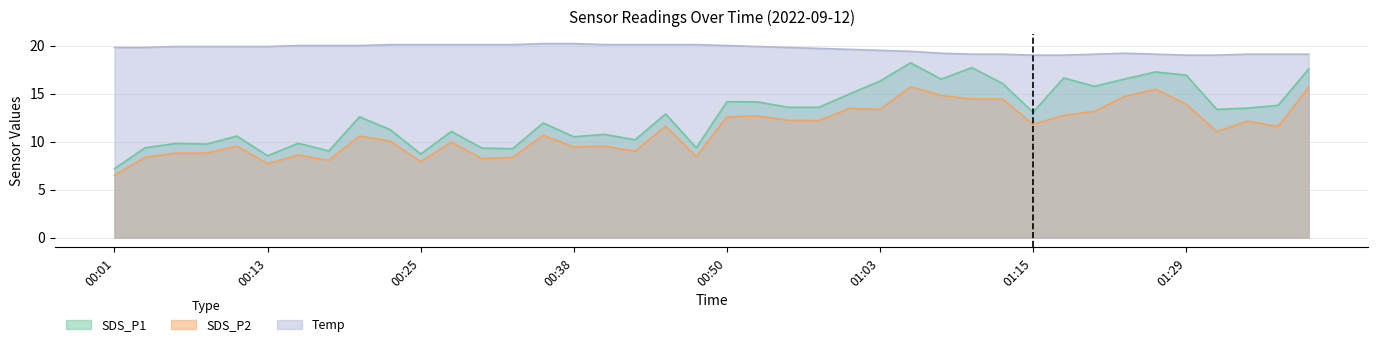

Which series has the widest spread of values?

SDS_P1